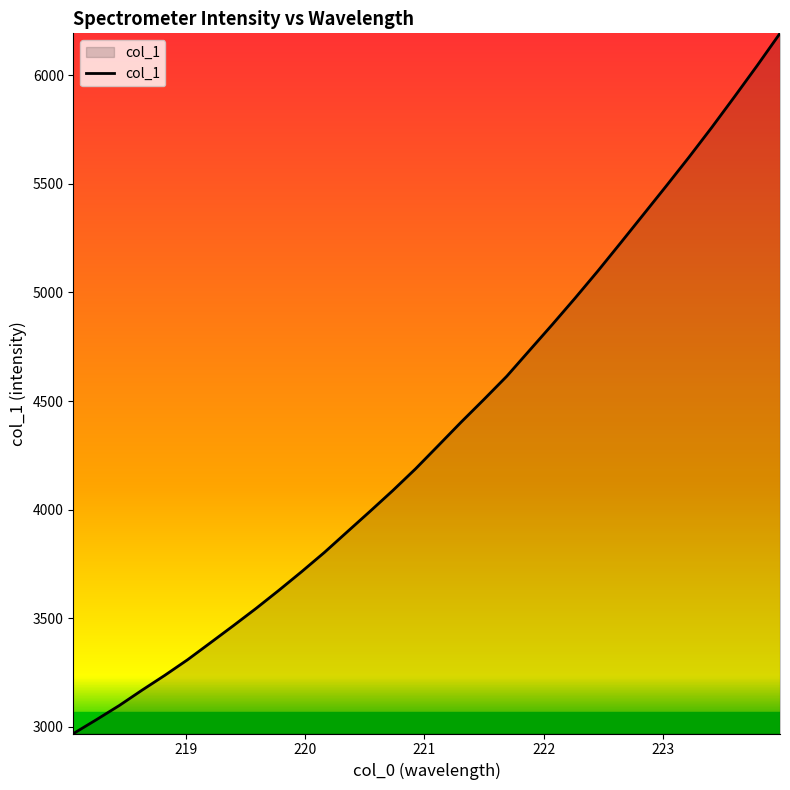

What is the minimum value shown in the chart?

2970.0